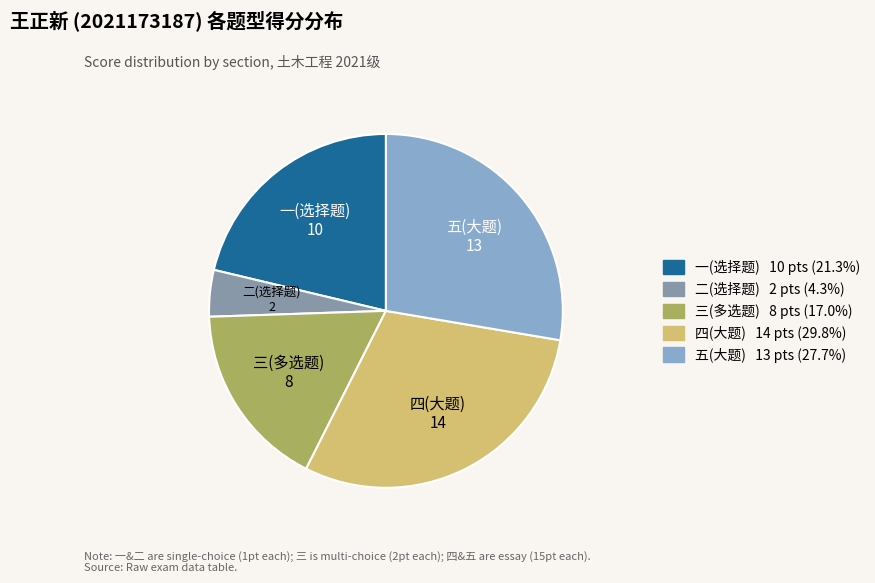

Does any single category account for the majority?

No